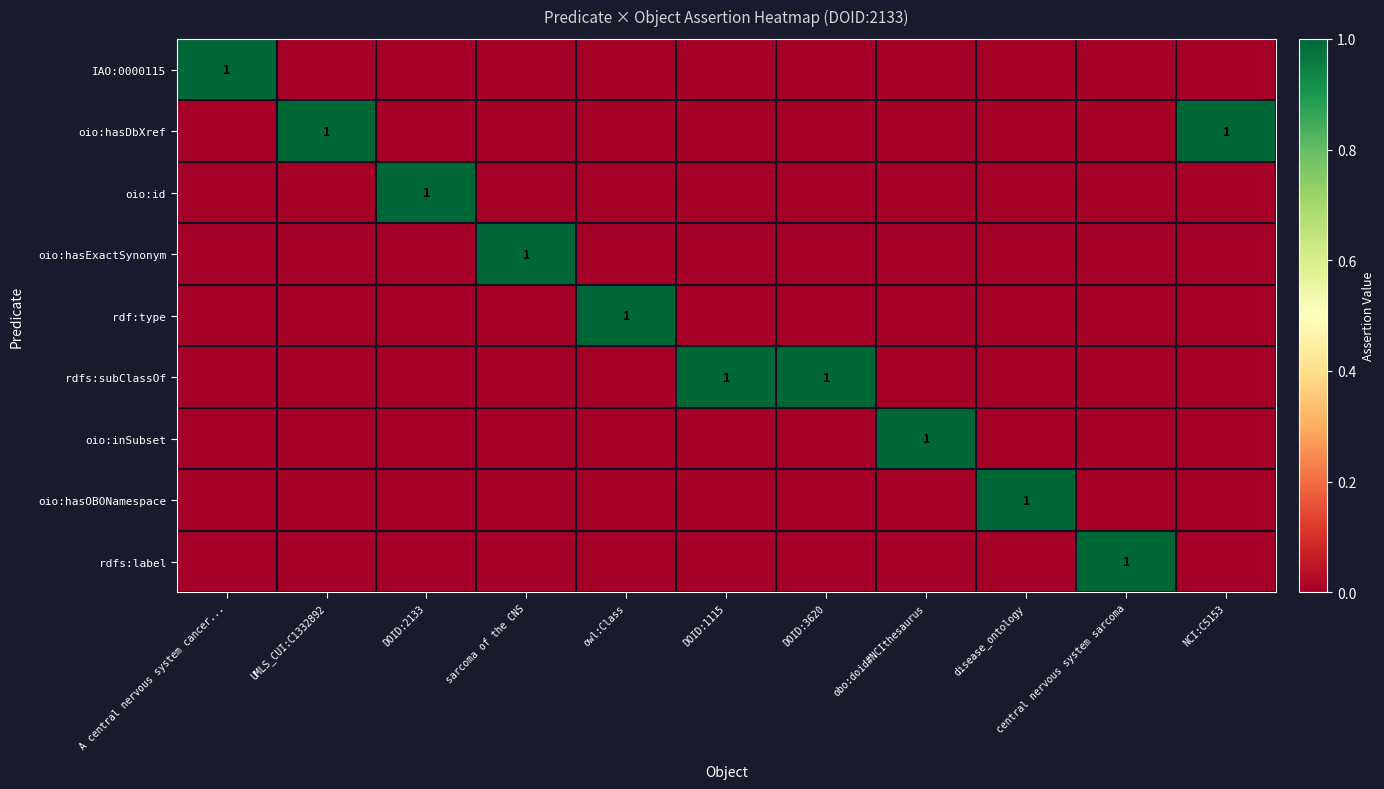

The value of oio:id at DOID:2133 is 2. True or false?

False